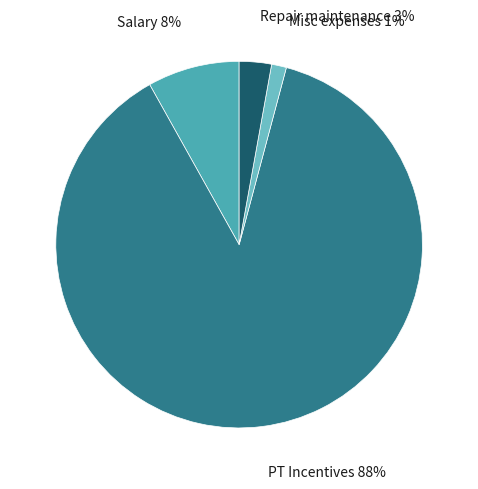

Count the number of slices in the pie.

4